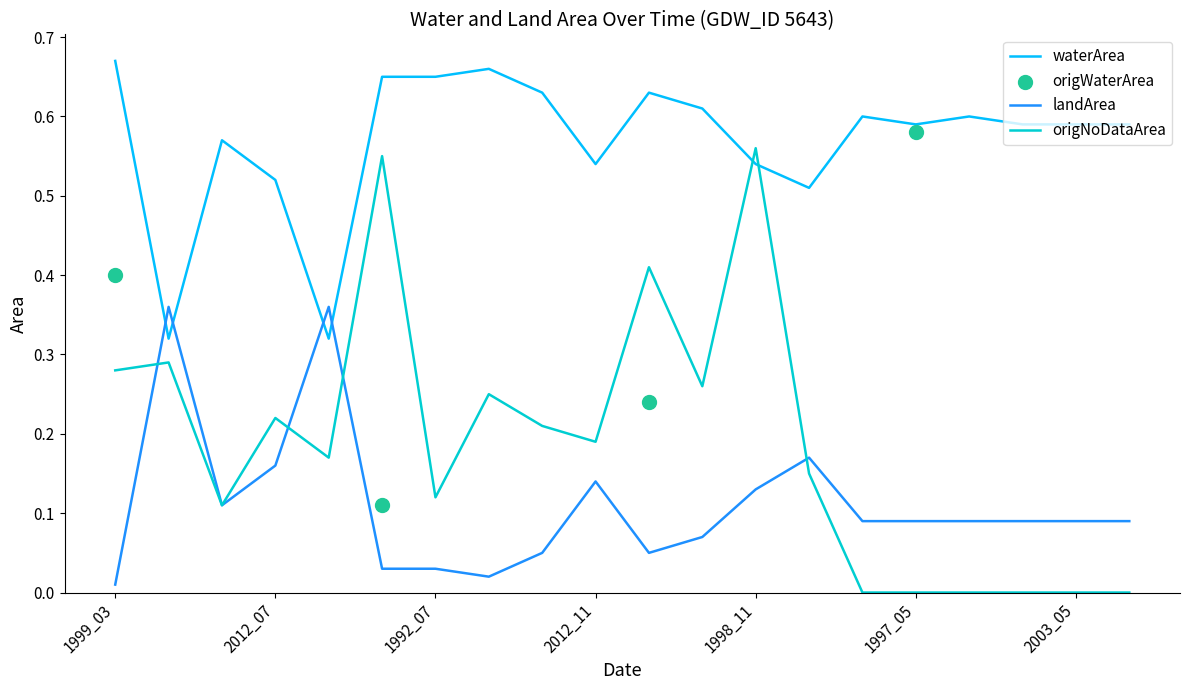

Is the value of waterArea at 1998_11 greater than the value of landArea at 1998_11?

Yes